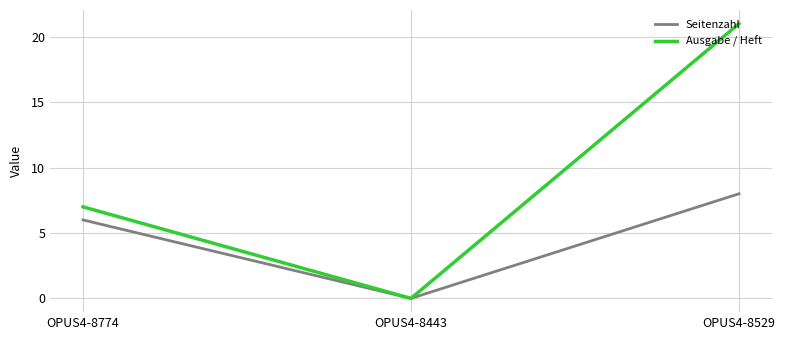

How many series are shown in this chart?

2